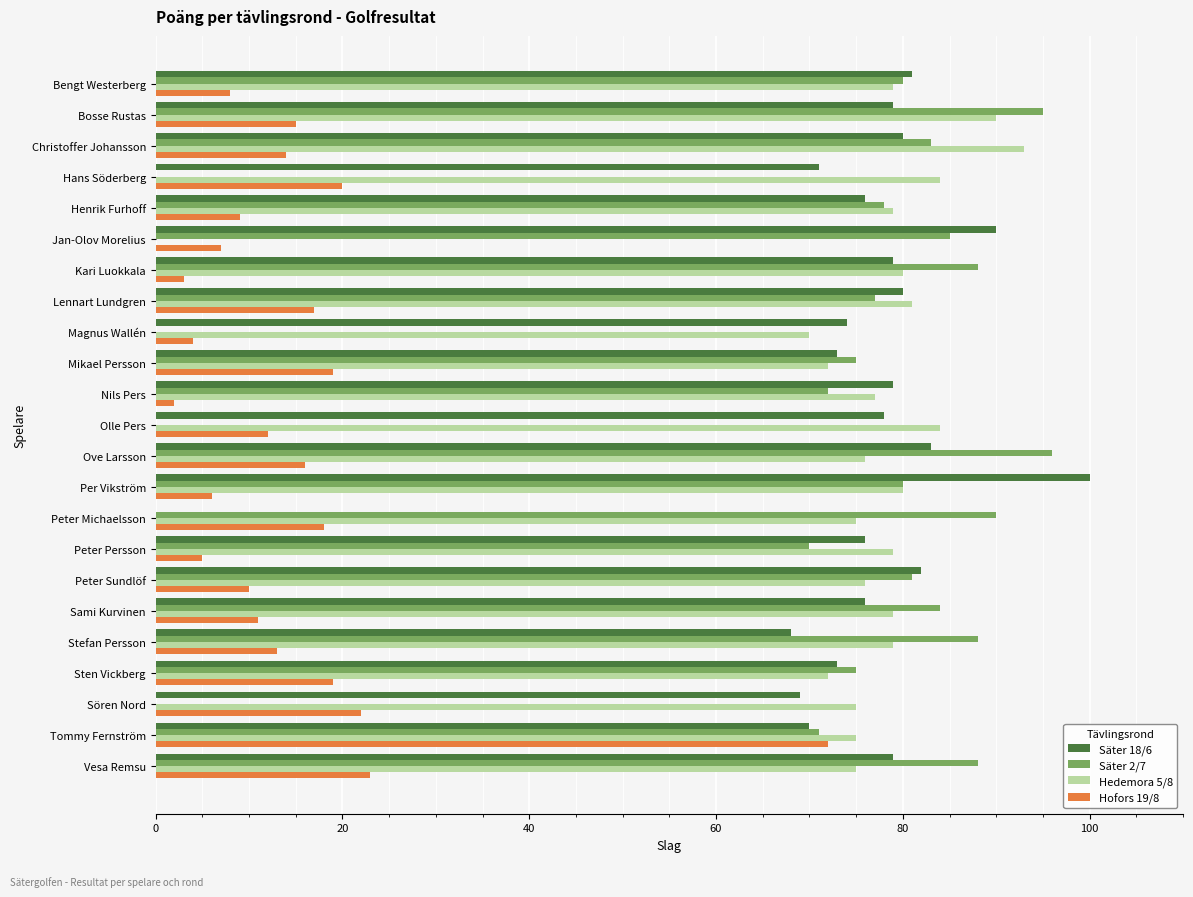

What is the greatest value displayed?

100